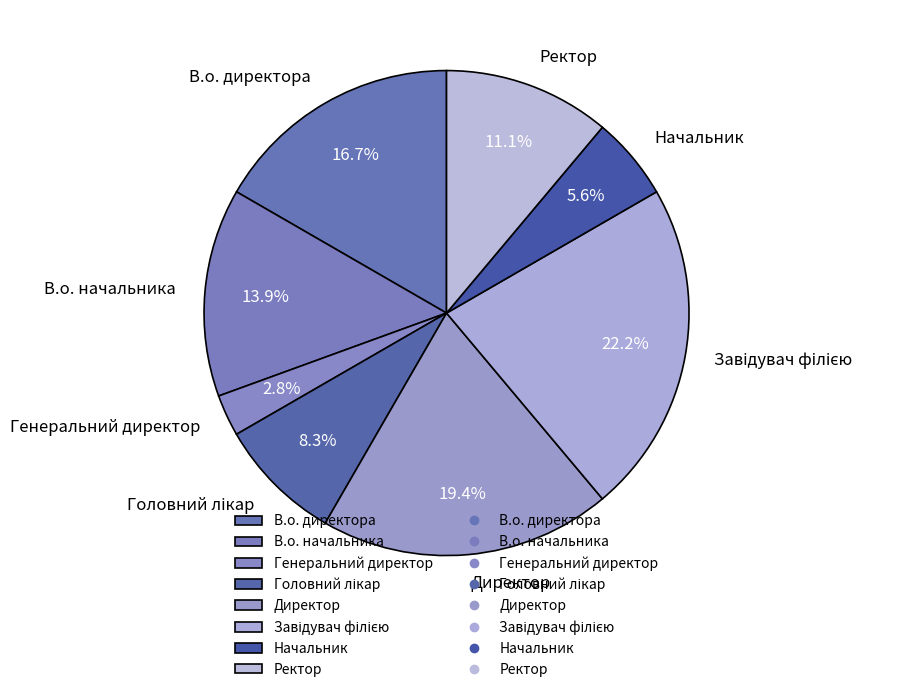

True or false: Ректор accounts for 1% of the total.

False